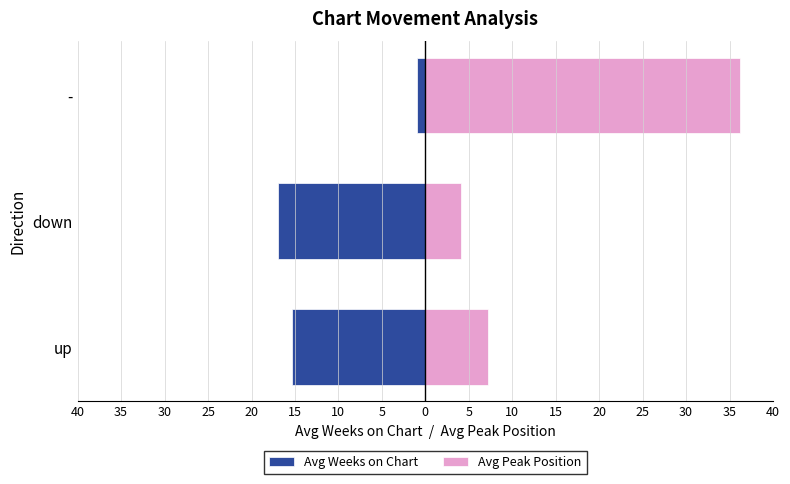

At down, list the series in order from largest to smallest.

Avg Peak Position, Avg Weeks on Chart